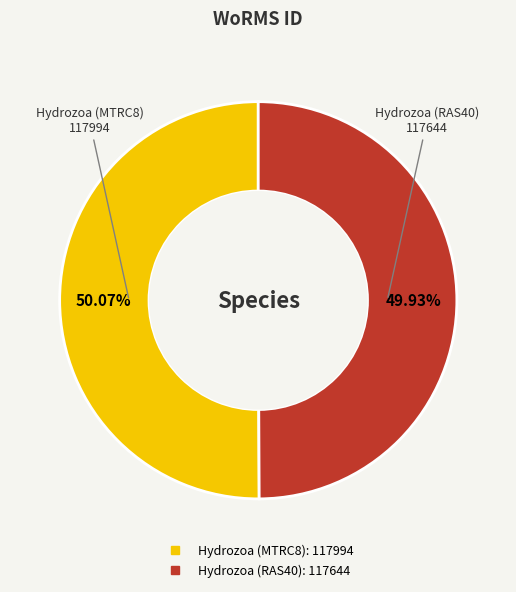

Count the number of slices in the pie.

2